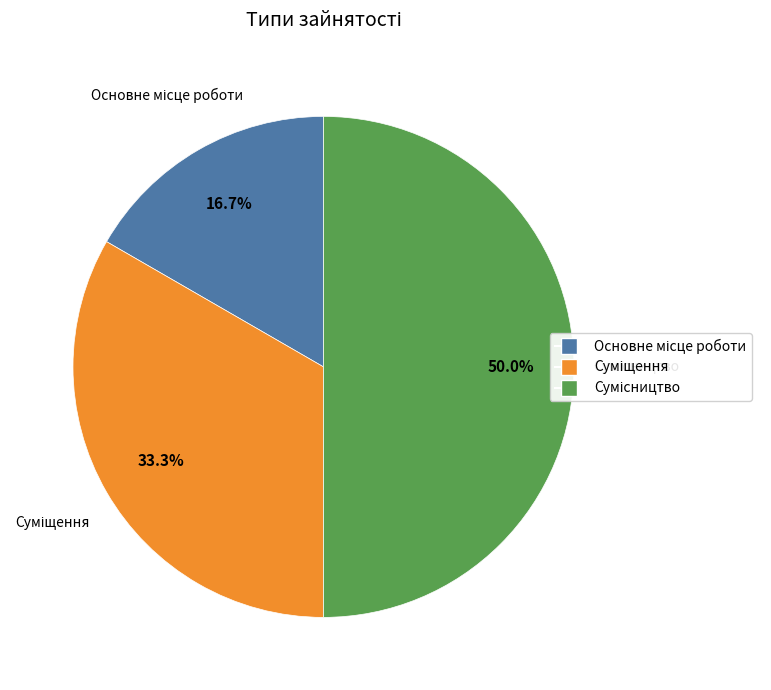

How many slices are in this pie chart?

3